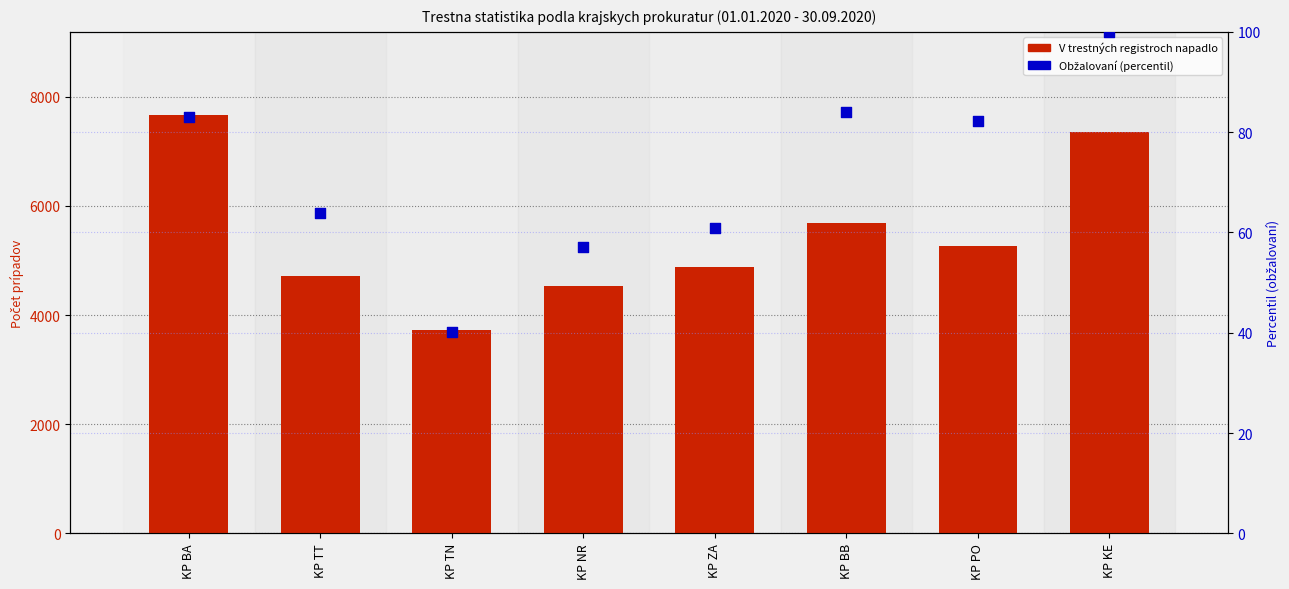

At how many categories does at least one series exceed 2277?

8